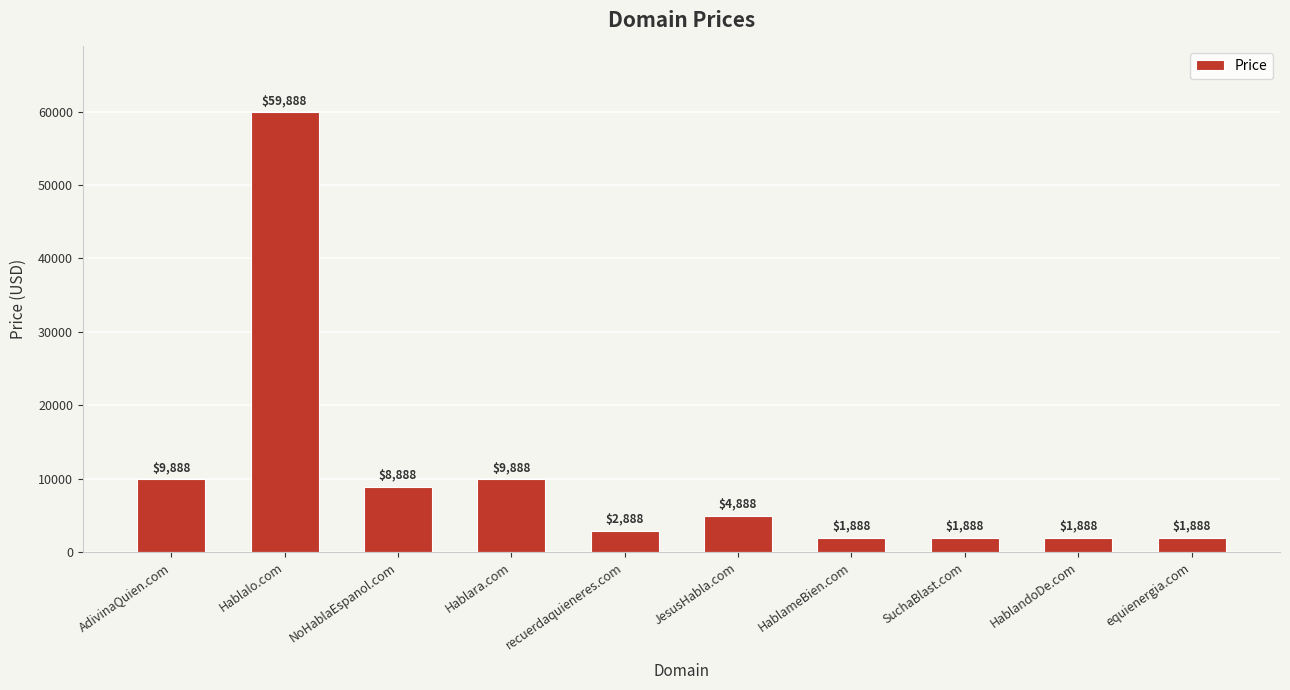

What position from the right is Hablara.com?

7